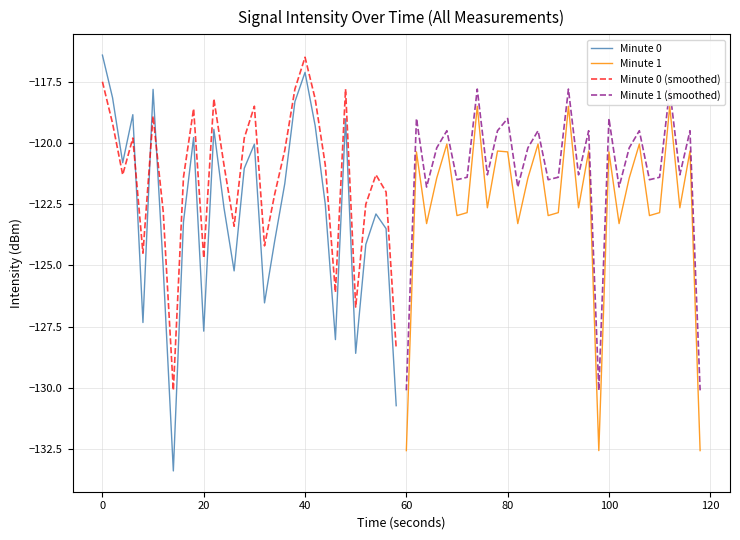

Which series has the widest spread of values?

Minute 0